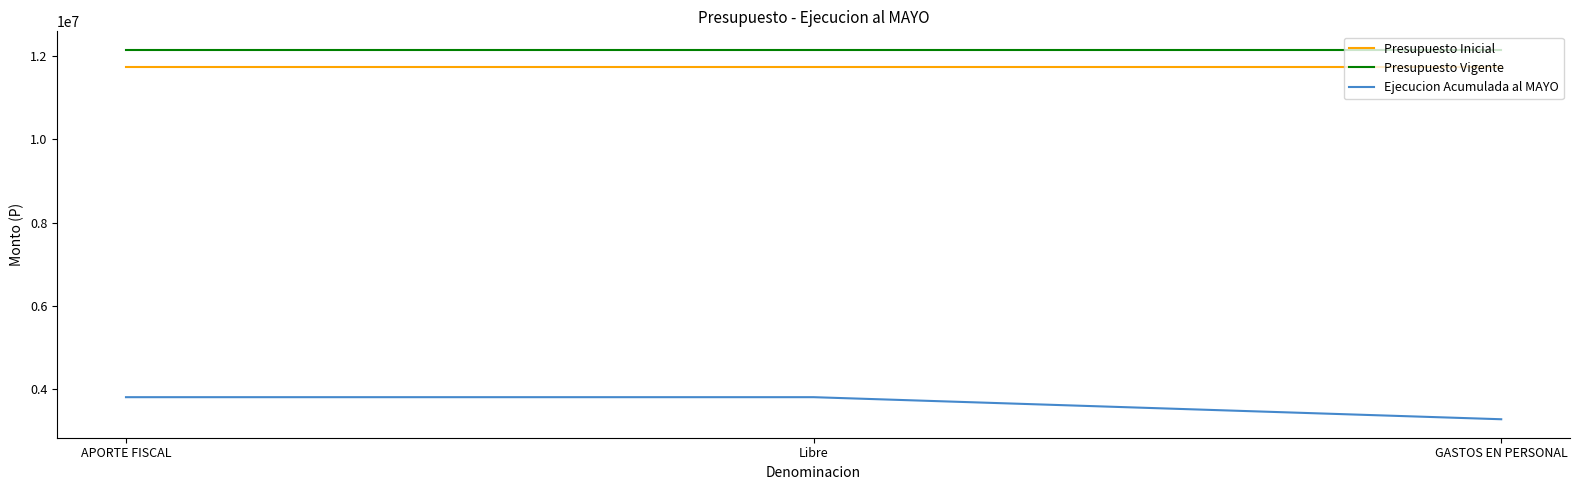

What is the lowest value of the Presupuesto Inicial series?

11745118